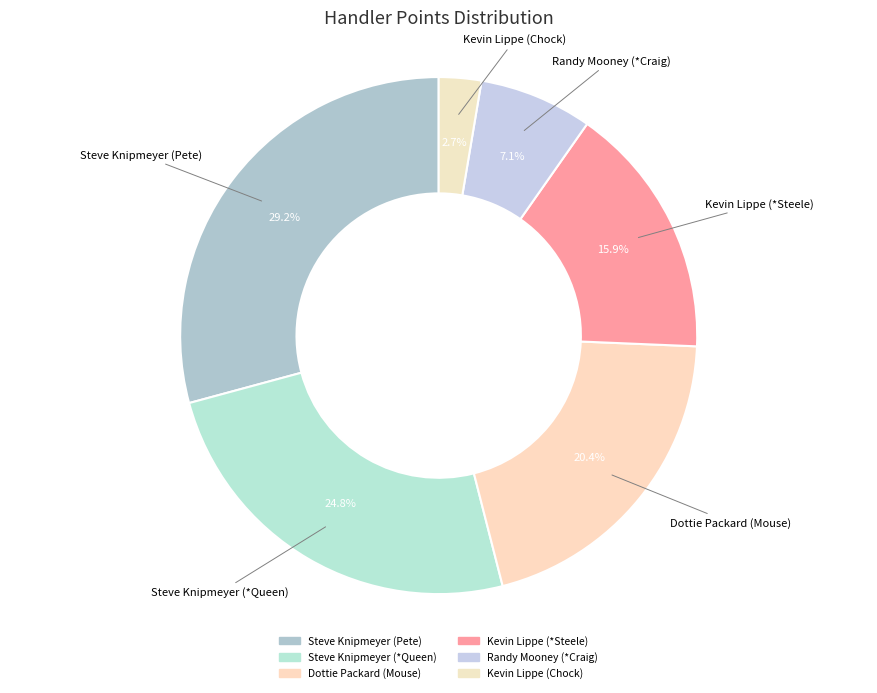

How many segments does this pie chart have?

6